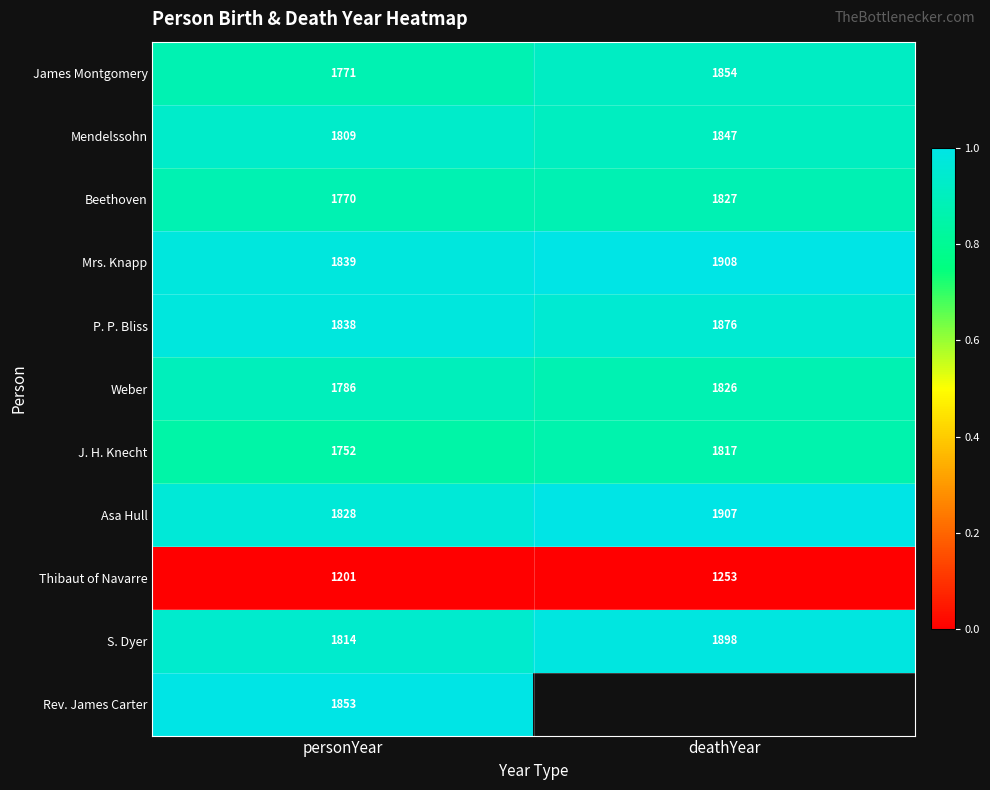

Which category has the lowest value in the Beethoven series?

personYear